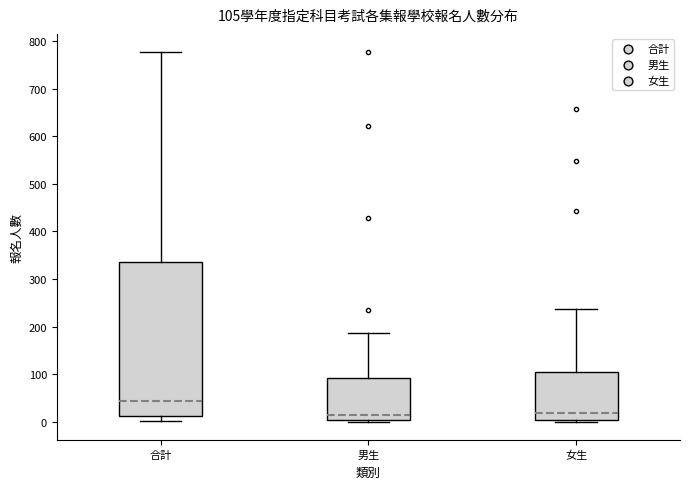

Which box is the tallest, from its lower edge to its upper edge?

合計